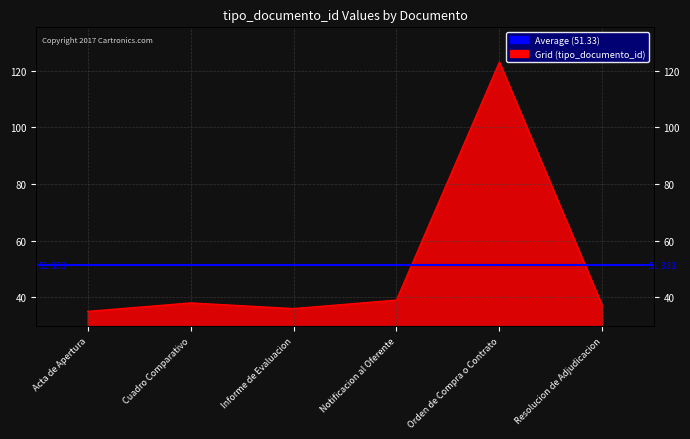

What is the minimum value shown in the chart?

35